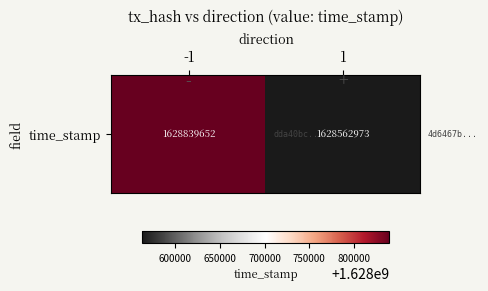

Rank the categories by value from highest to lowest.

-1, 1